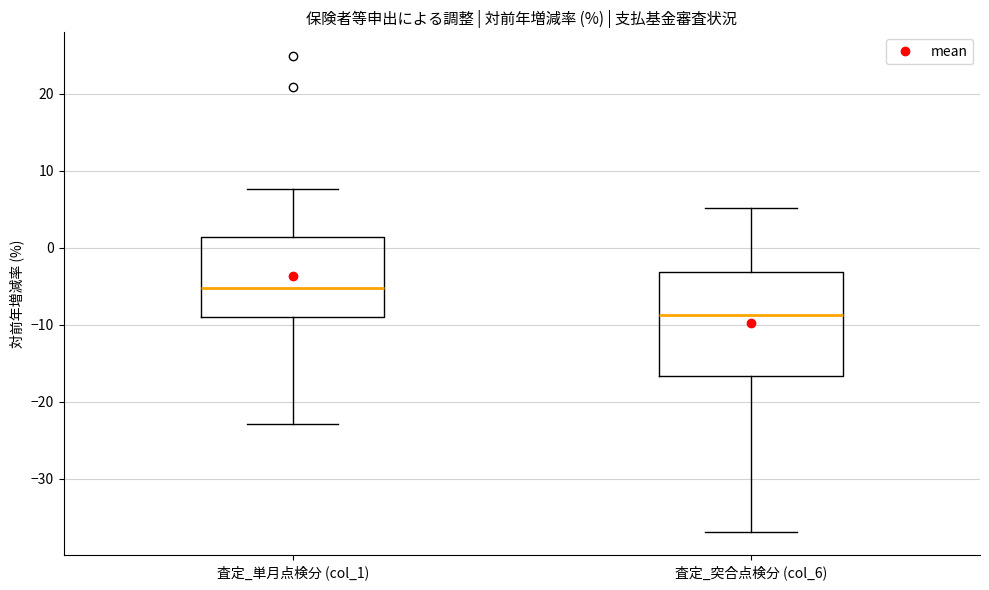

Comparing the boxes themselves (not the whiskers), which one is the tallest?

査定_突合点検分 (col_6)